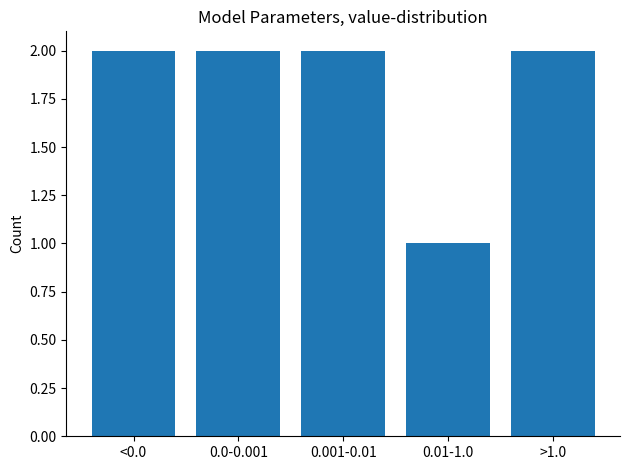

Reading left to right, list all the values displayed in this chart.

2	2	2	1	2